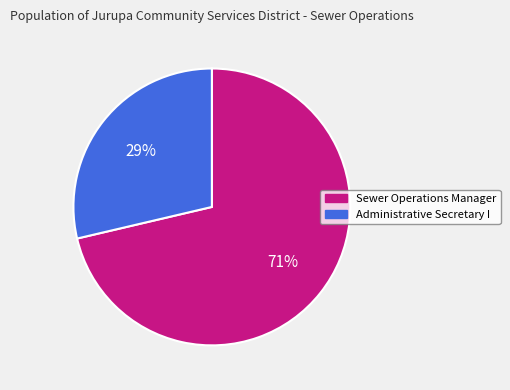

Is there any slice that represents more than half of the pie?

Yes